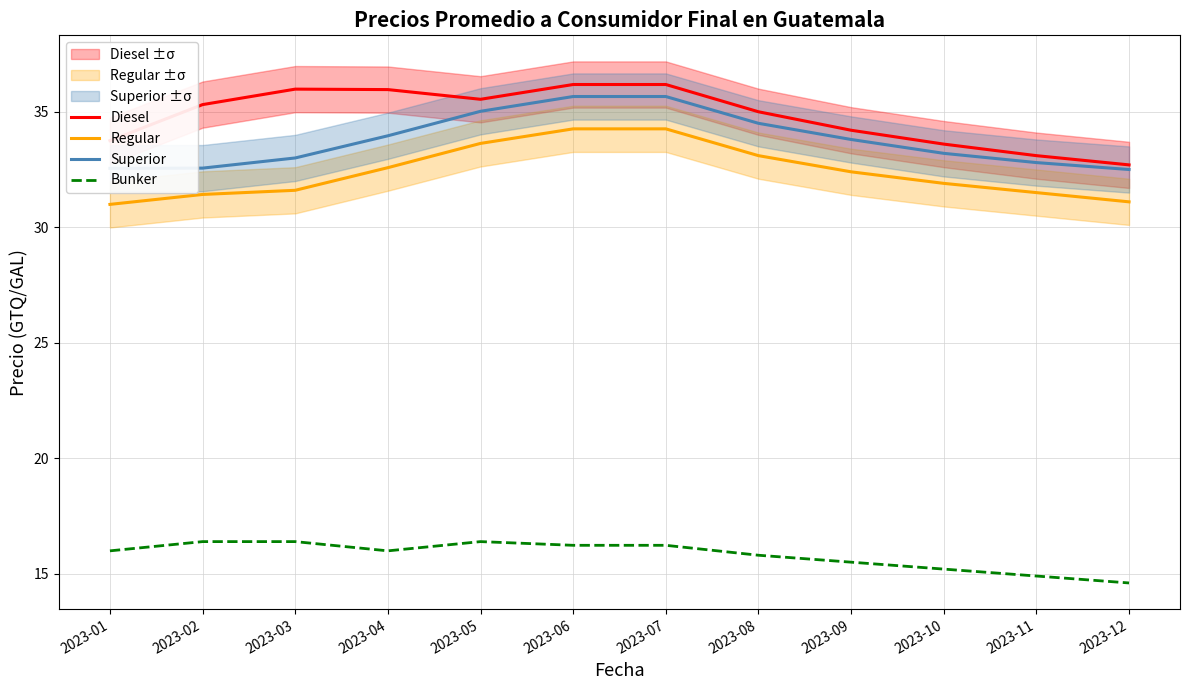

How many lines are shown in the chart?

4